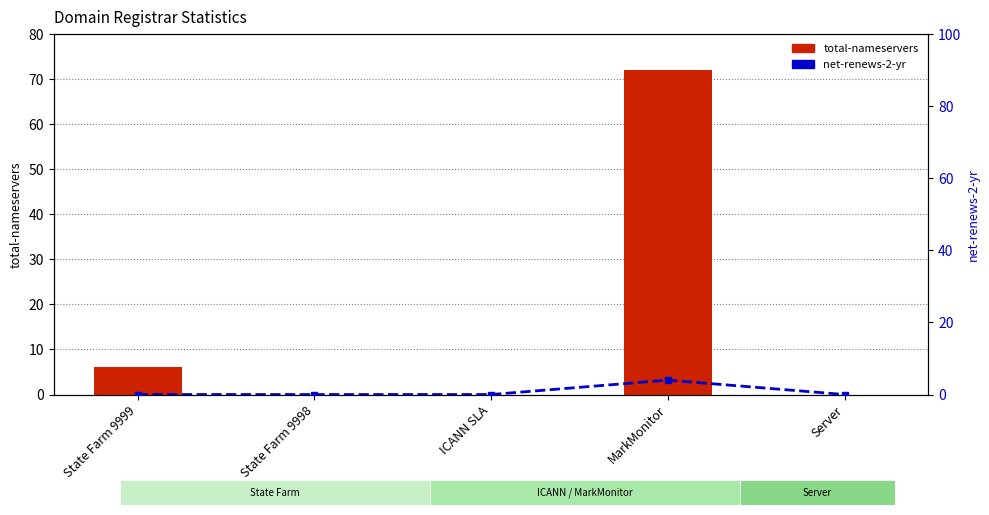

Does the chart contain stacked bars?

No